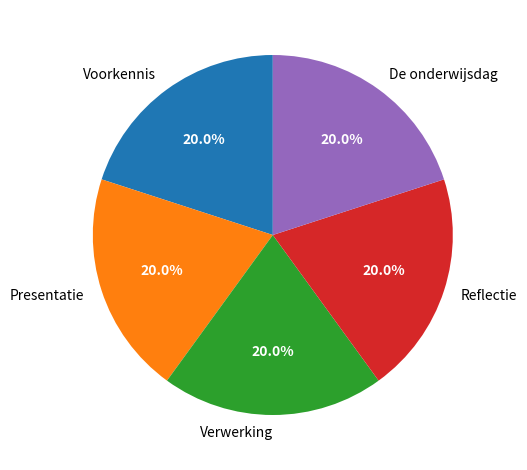

The Verwerking slice represents 20% of the pie. True or false?

True